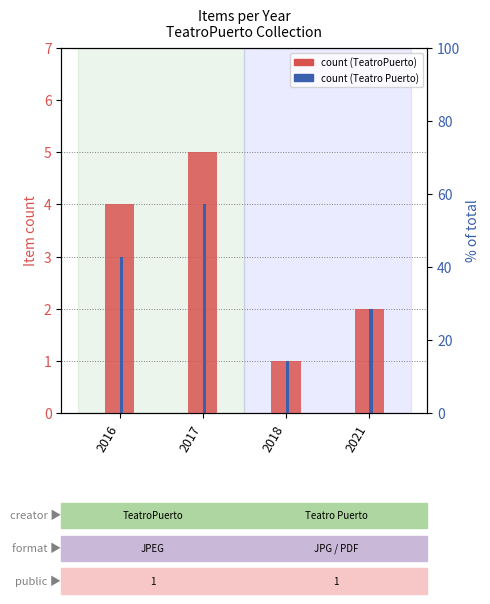

What is the total value across all series at 2021?

4